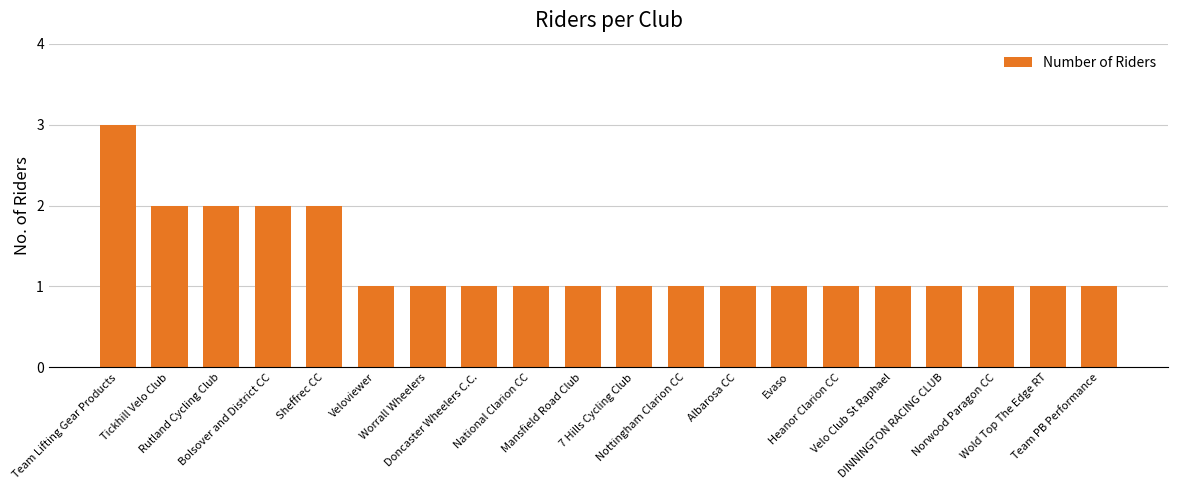

Reading left to right, list all the values displayed in this chart.

Team Lifting Gear Products=3	Tickhill Velo Club=2	Rutland Cycling Club=2	Bolsover and District CC=2	Sheffrec CC=2	Veloviewer=1	Worrall Wheelers=1	Doncaster Wheelers C.C.=1	National Clarion CC=1	Mansfield Road Club=1	7 Hills Cycling Club=1	Nottingham Clarion CC=1	Albarosa CC=1	Evaso=1	Heanor Clarion CC=1	Velo Club St Raphael=1	DINNINGTON RACING CLUB=1	Norwood Paragon CC=1	Wold Top The Edge RT=1	Team PB Performance=1